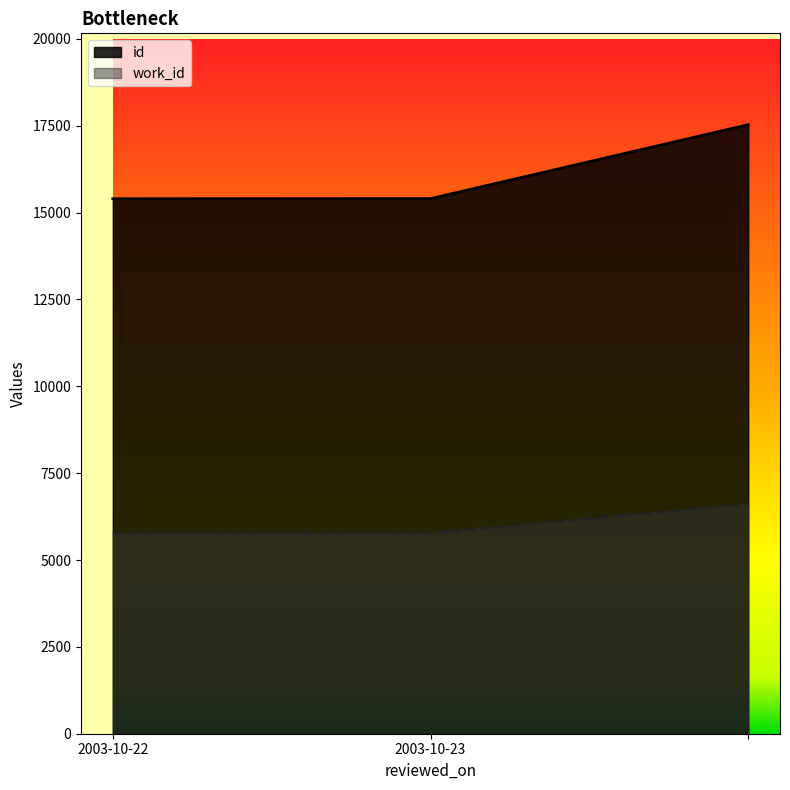

List the series in order of their peak value, lowest first.

work_id, id